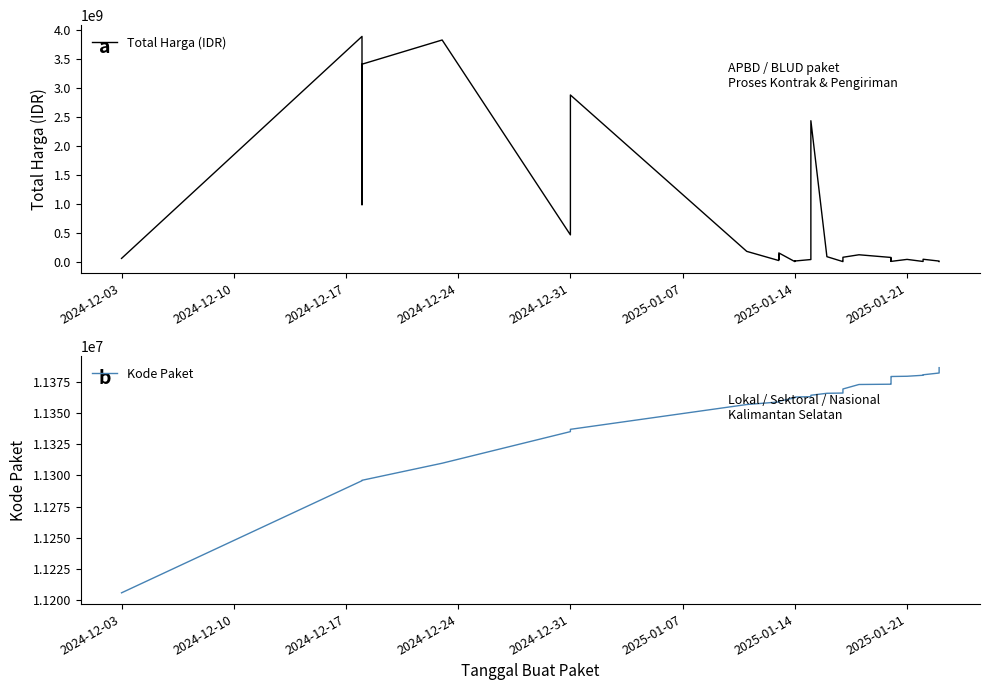

List the series in order of their peak value, lowest first.

Kode Paket, Total Harga (IDR)